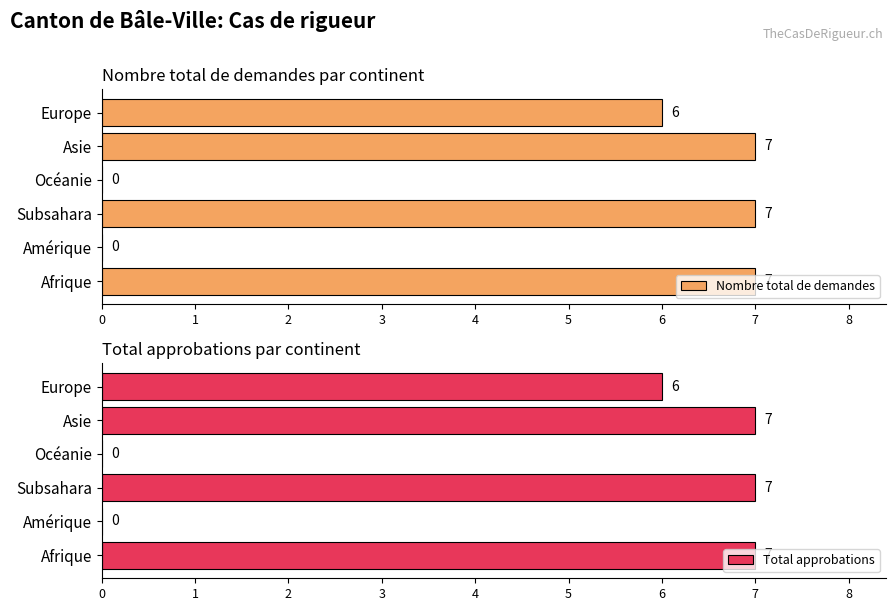

What is the value of the Nombre total de demandes bar at the 6th from the left?

6